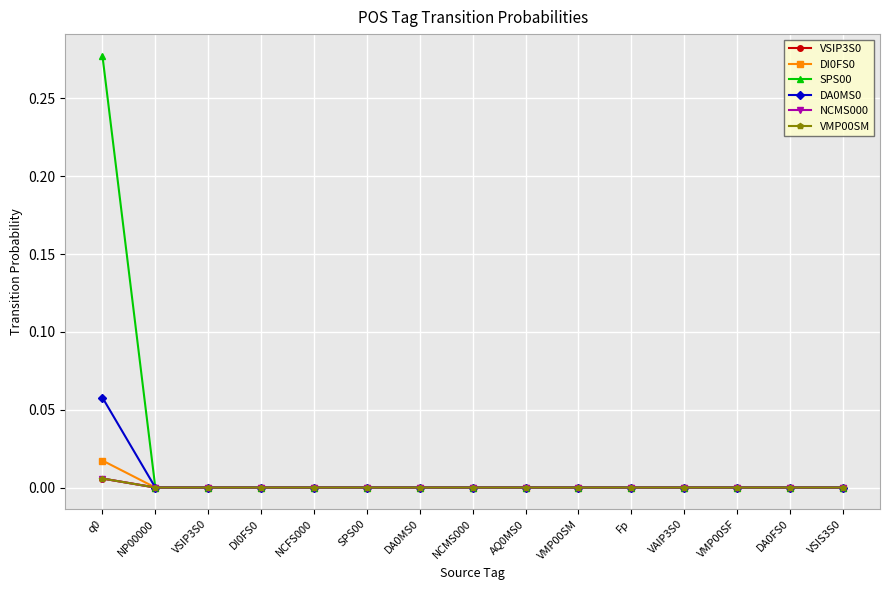

Is this an area chart (filled region under the line)?

No